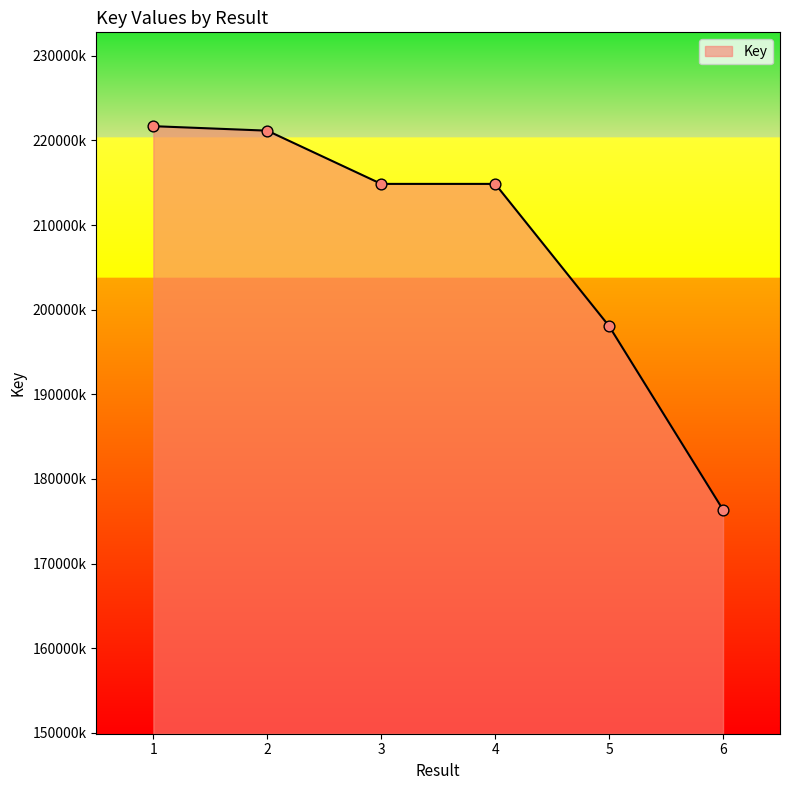

Between 5 and 3, which is larger?

3